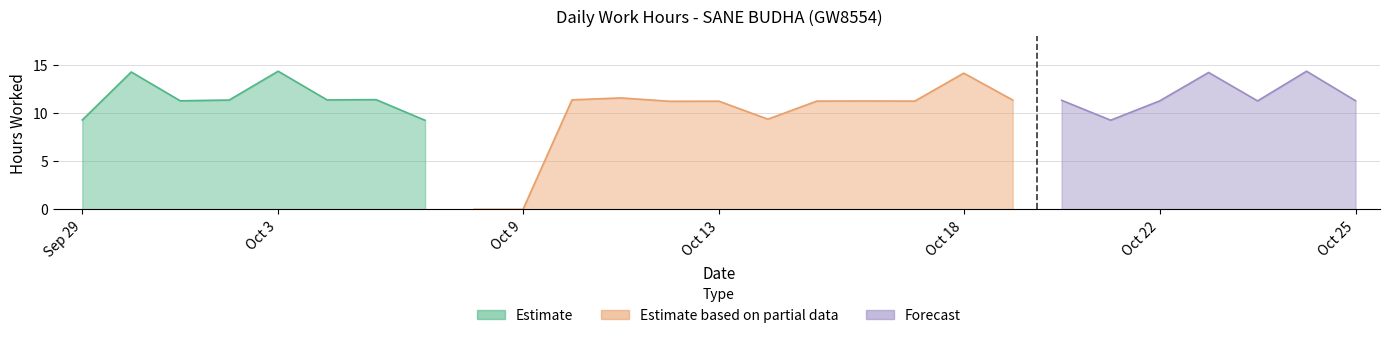

Where is the first local minimum?

1